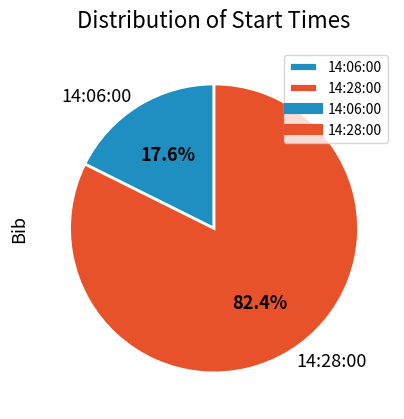

The 14:06:00 slice represents 5% of the pie. True or false?

False